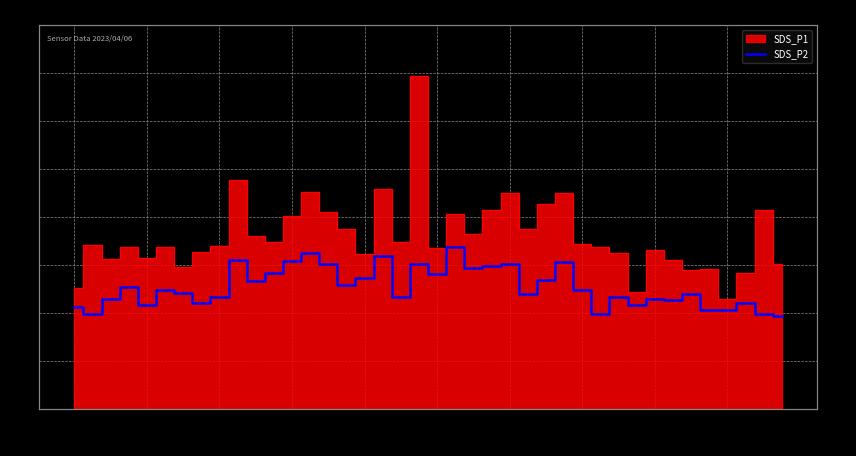

How many points are lower than both their immediate neighbors (excluding endpoints)?

12